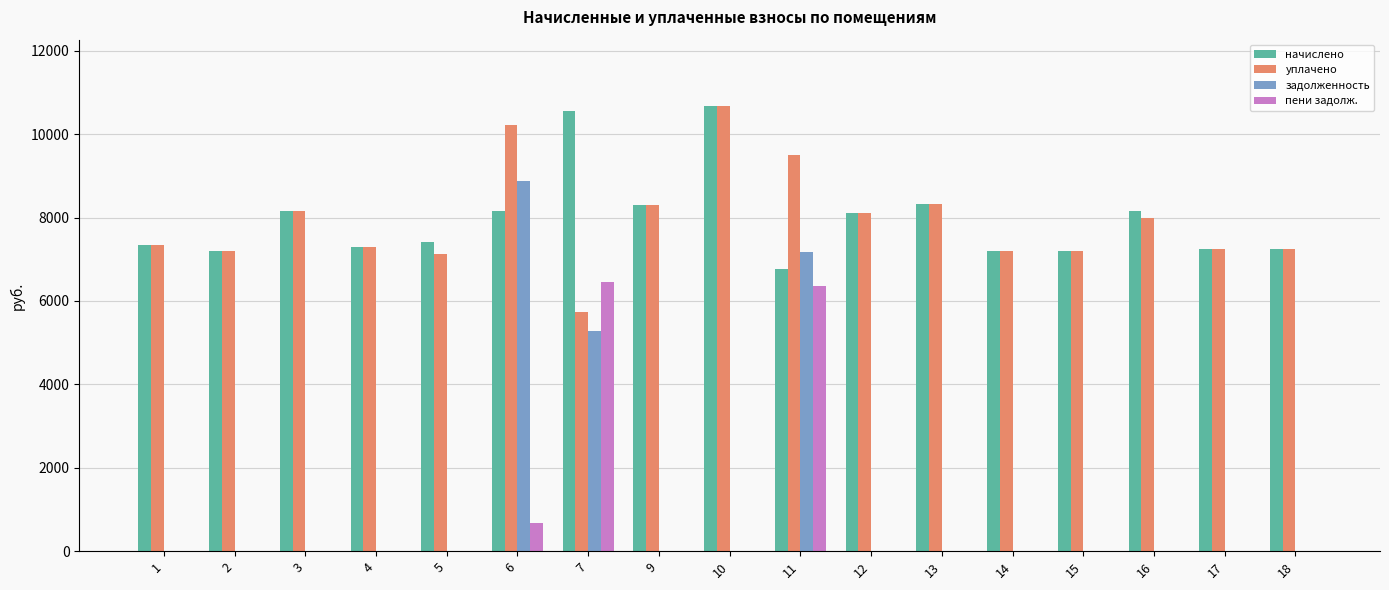

Where is задолженность nearest to the value 4434?

7